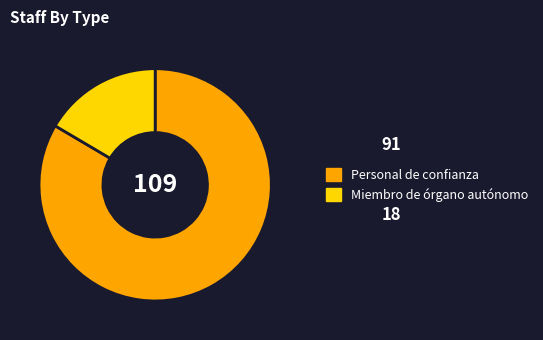

Is the sum of Personal de confianza and Miembro de órgano autónomo greater than half?

Yes